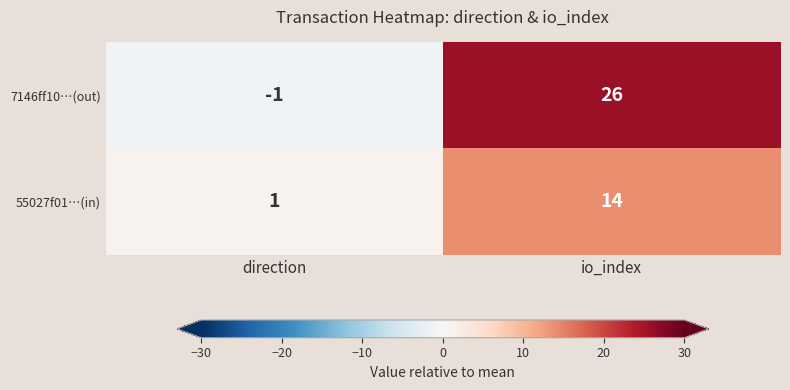

Reading right to left, transcribe all the data shown in this chart.

7146ff10…(out): 26	-1
55027f01…(in): 14	1